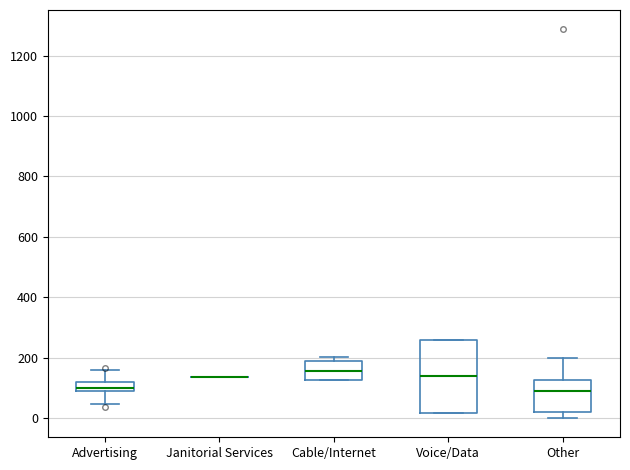

Where is the upper edge of the box for Advertising on the y-axis? The values are not printed on the chart, so give them approximately, as read against the axis.

120